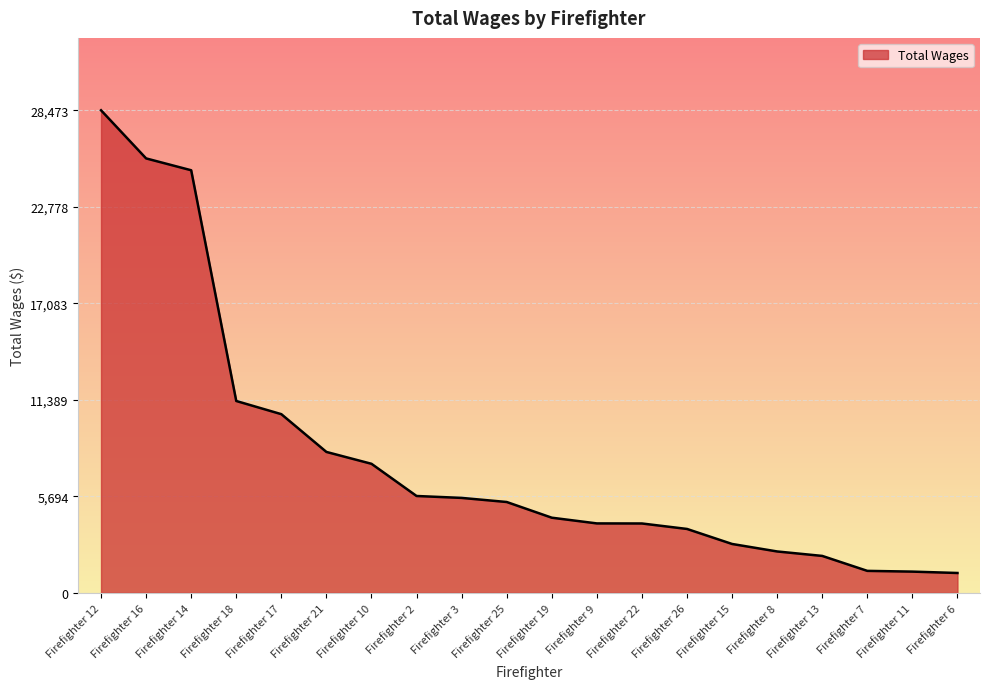

What is the ratio of the value at Firefighter 13 to the value at Firefighter 17?

0.2